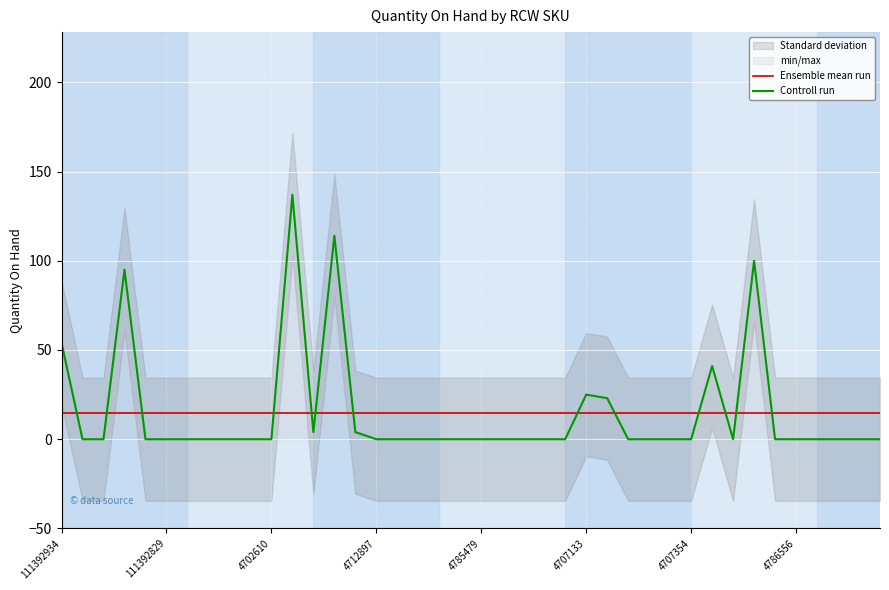

The value at 4707184 is 58. True or false?

False